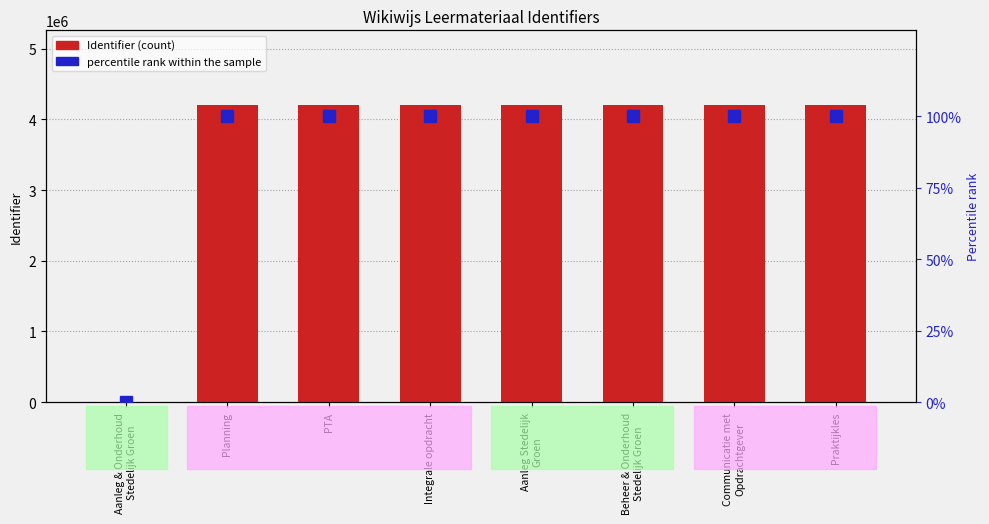

Is it true that percentile rank within the sample equals 100.0 at Communicatie met
Opdrachtgever?

True